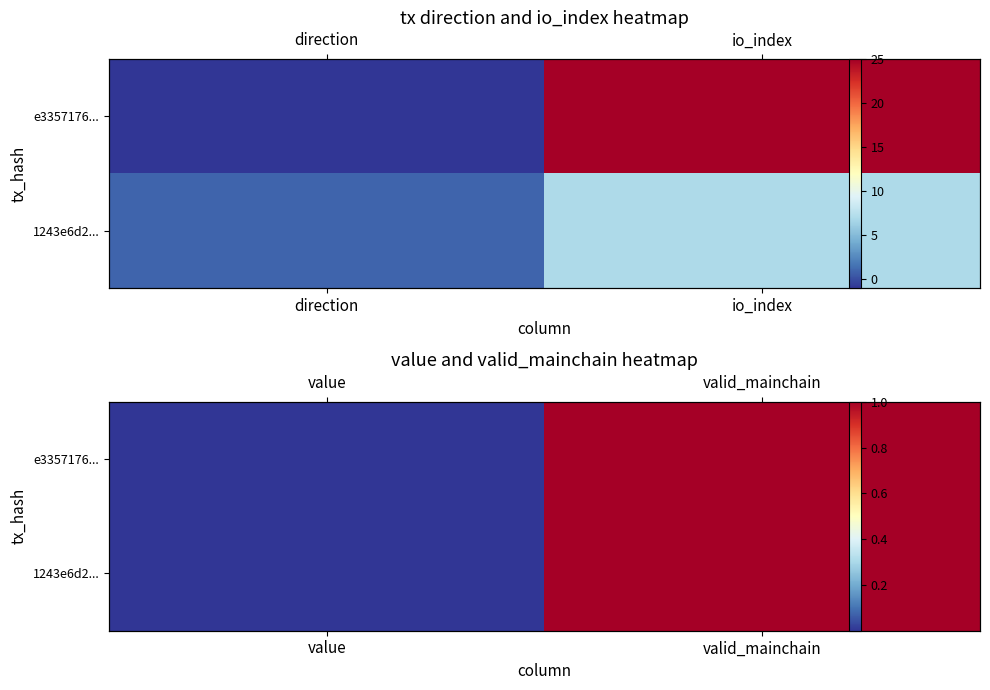

The value of e3357176... at value is 0.0. True or false?

True